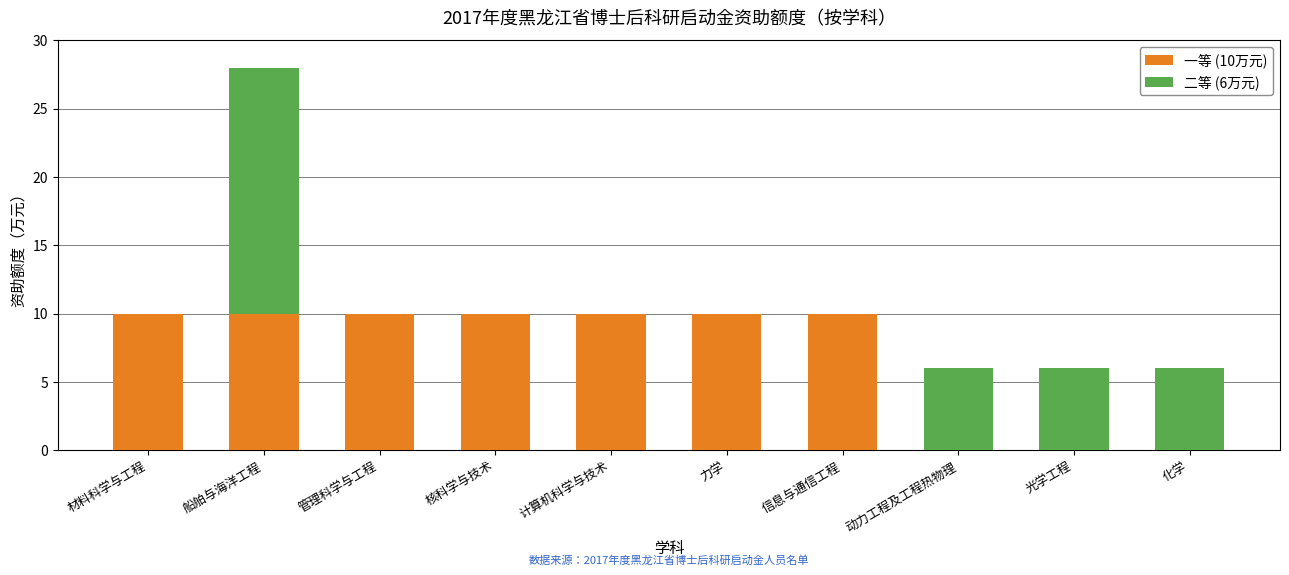

Reading left to right, list the values for the 一等 (10万元) series.

材料科学与工程=10	船舶与海洋工程=10	管理科学与工程=10	核科学与技术=10	计算机科学与技术=10	力学=10	信息与通信工程=10	动力工程及工程热物理=0	光学工程=0	化学=0